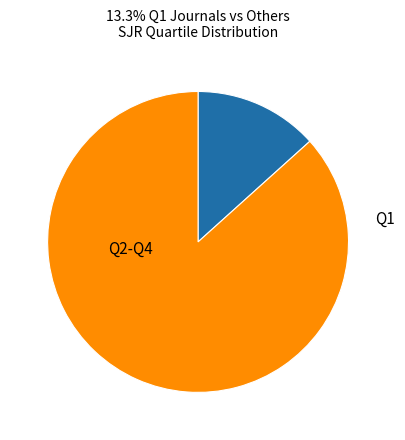

Which slice is the smallest?

Q1